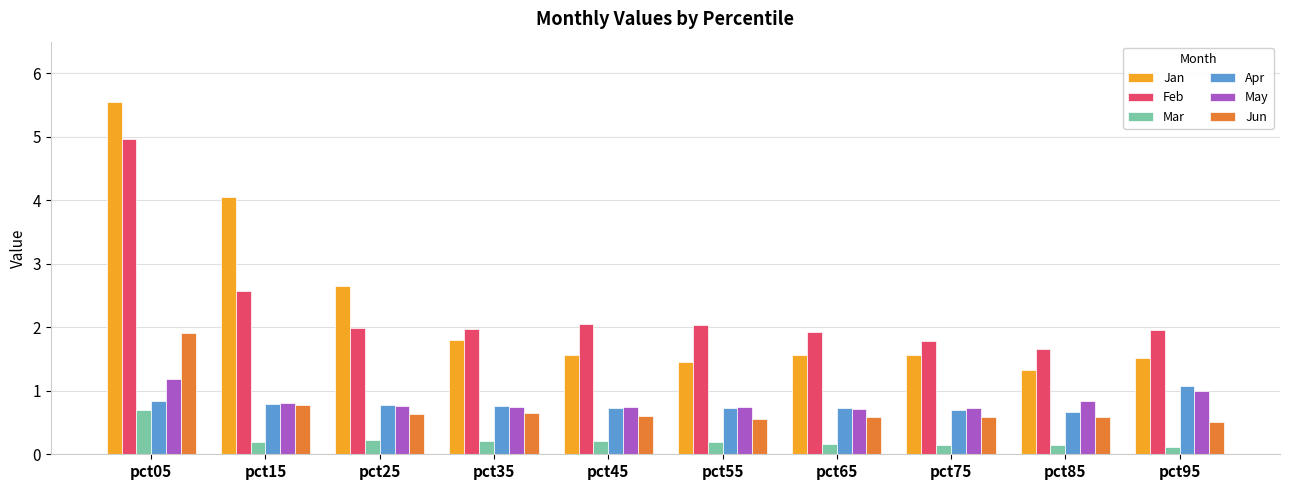

Which series changed the most between pct25 and pct35?

Jan